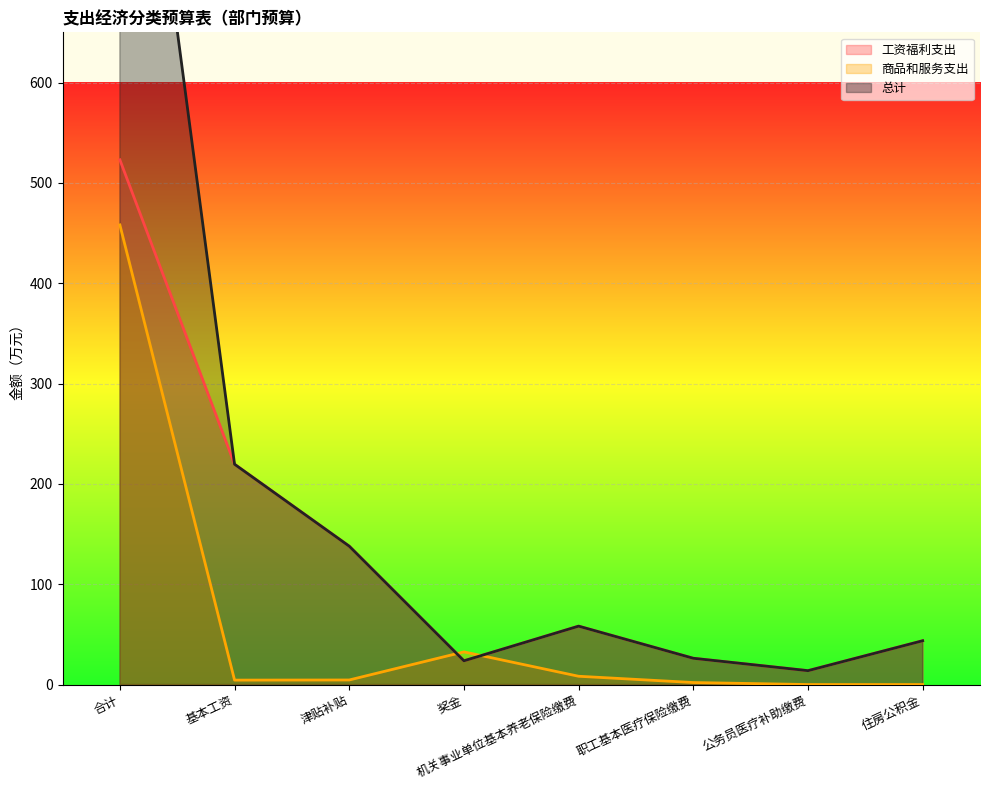

True or false: 工资福利支出 and 总计 cross at least once.

False